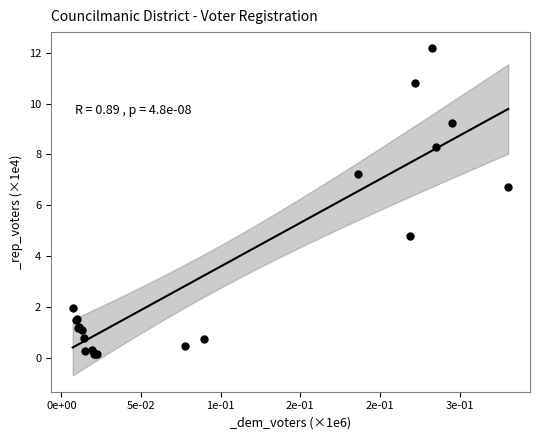

What Y value in the scatter plot is closest to 6?

6.7